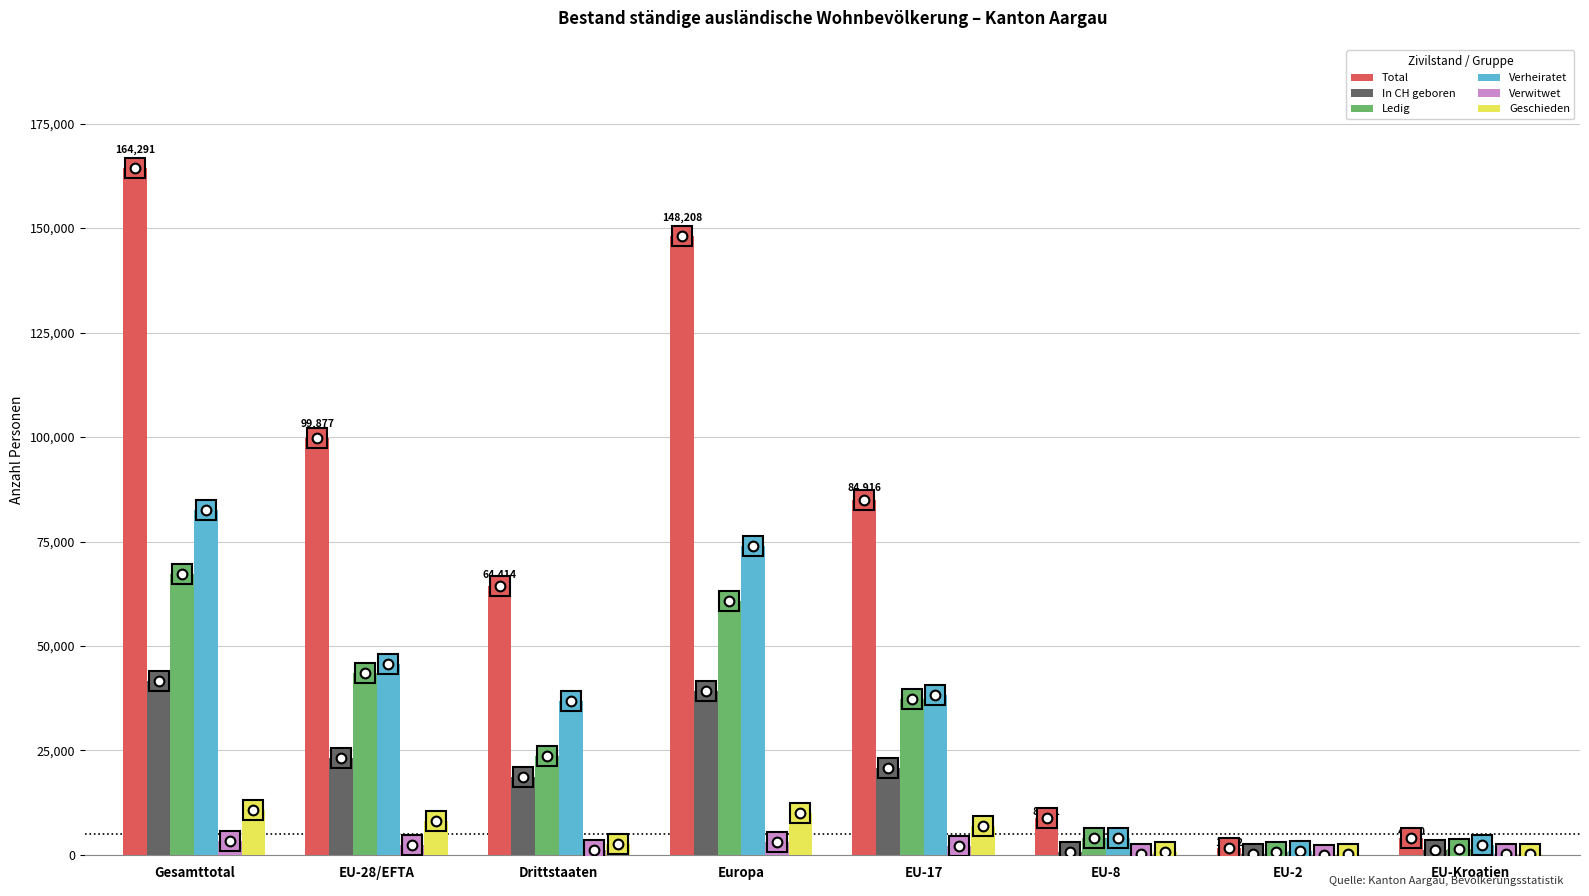

Where does the Verheiratet series first go above 38289?

Gesamttotal